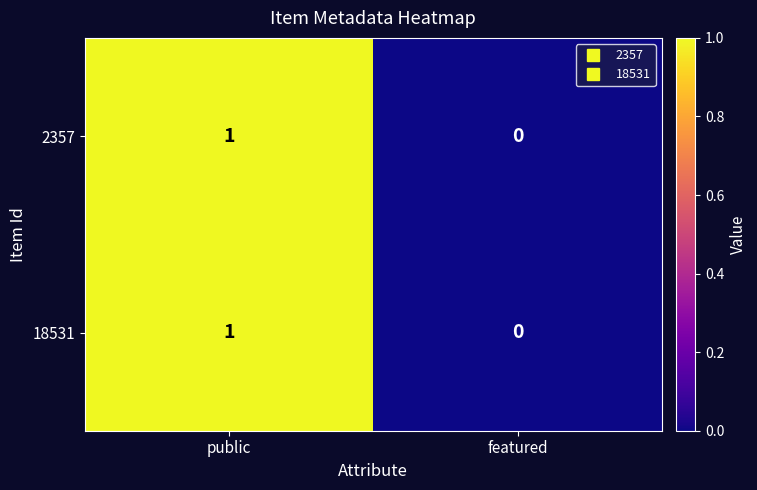

At which category is the sum across all series the highest?

public